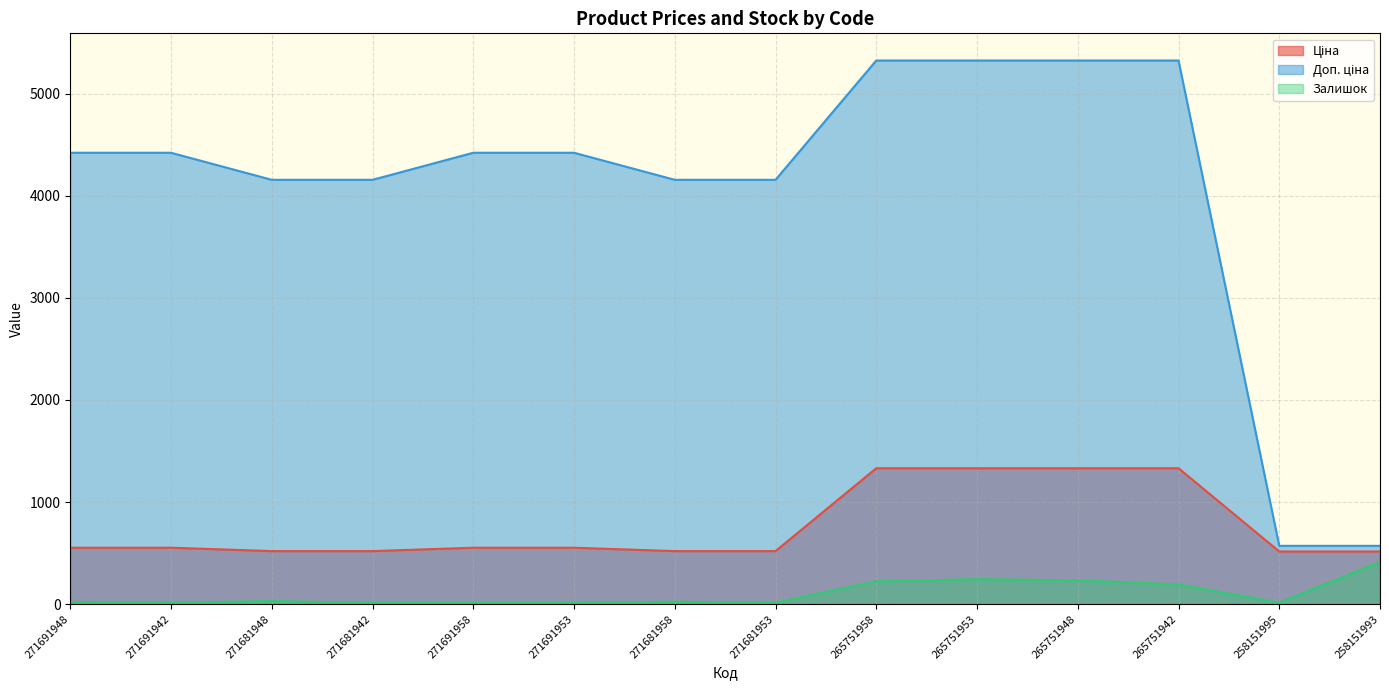

What position from the left is 271681942?

4